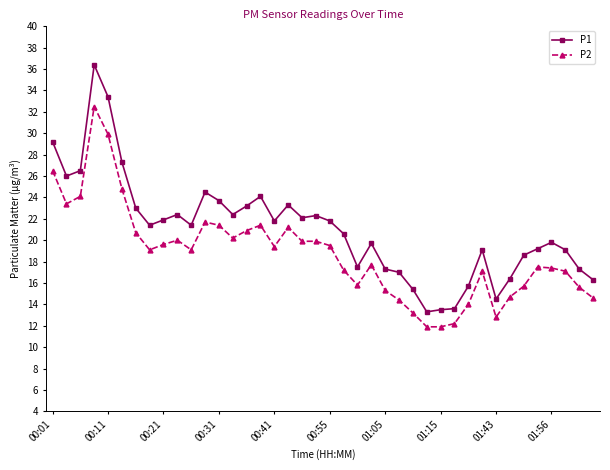

List the series in order of their overall mean, lowest first.

P2, P1